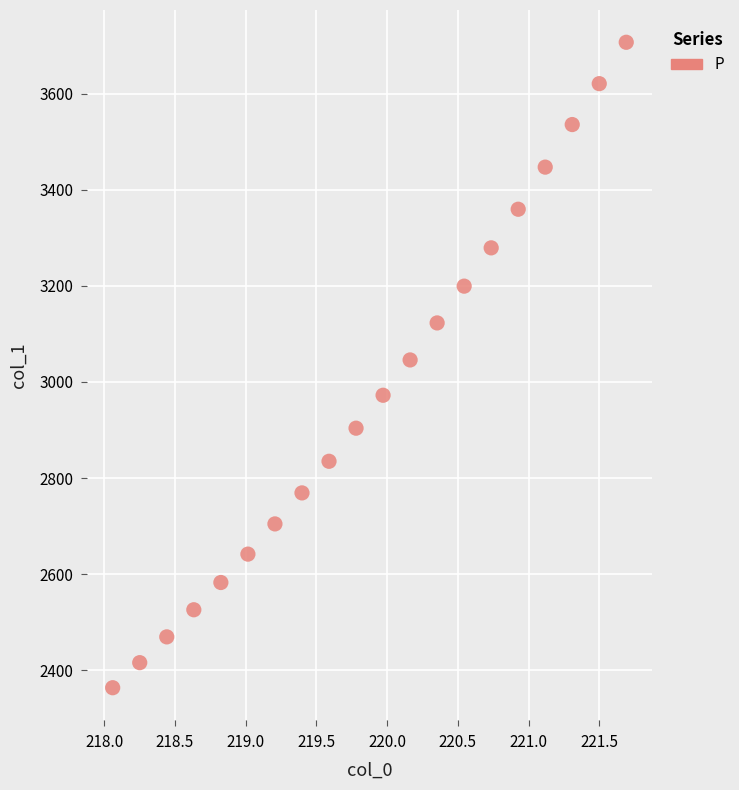

What is the range of Y values (max minus min)?

1343.4